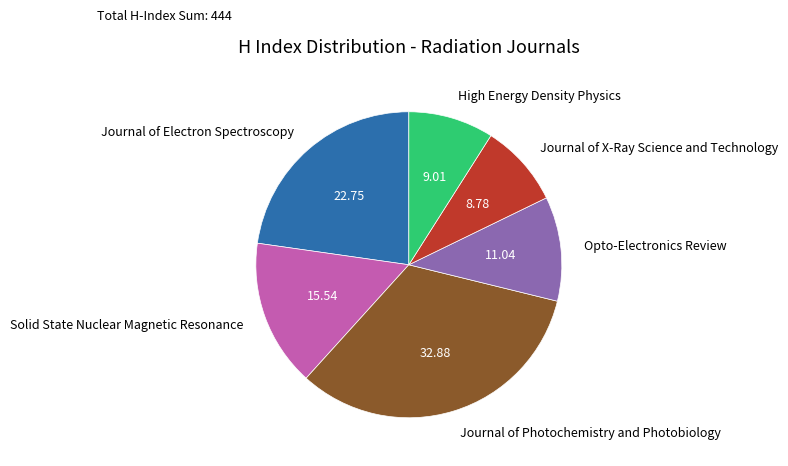

How many segments does this pie chart have?

6